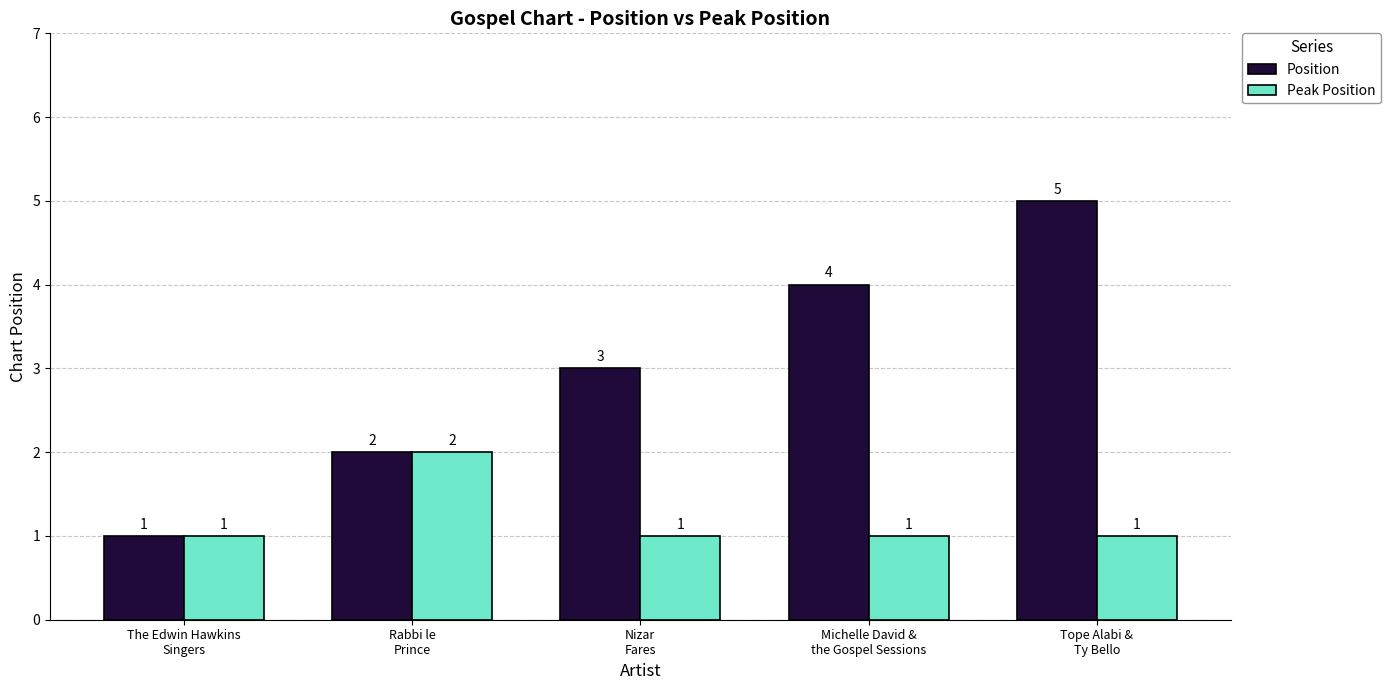

True or false: Peak Position has a value of 3 at Rabbi le
Prince.

False